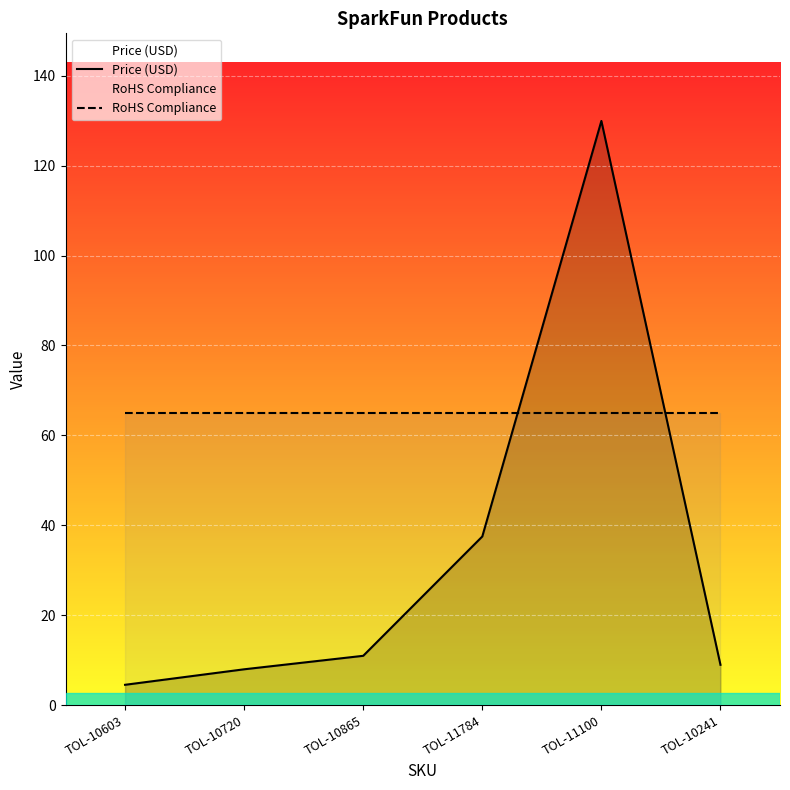

What is the minimum value for Price (USD)?

4.5